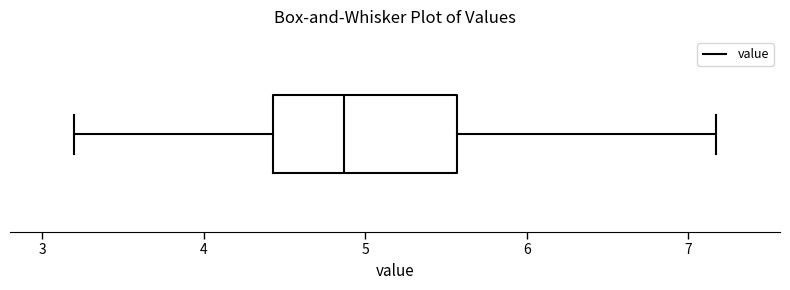

Read this box plot against the x-axis: the position of the median line, the range covered by the box, and the ends of both whiskers. The values are not printed on the chart, so give them approximately, as read against the axis.

median 4.9, box 4.4 to 5.6, whiskers 3.2 to 7.2